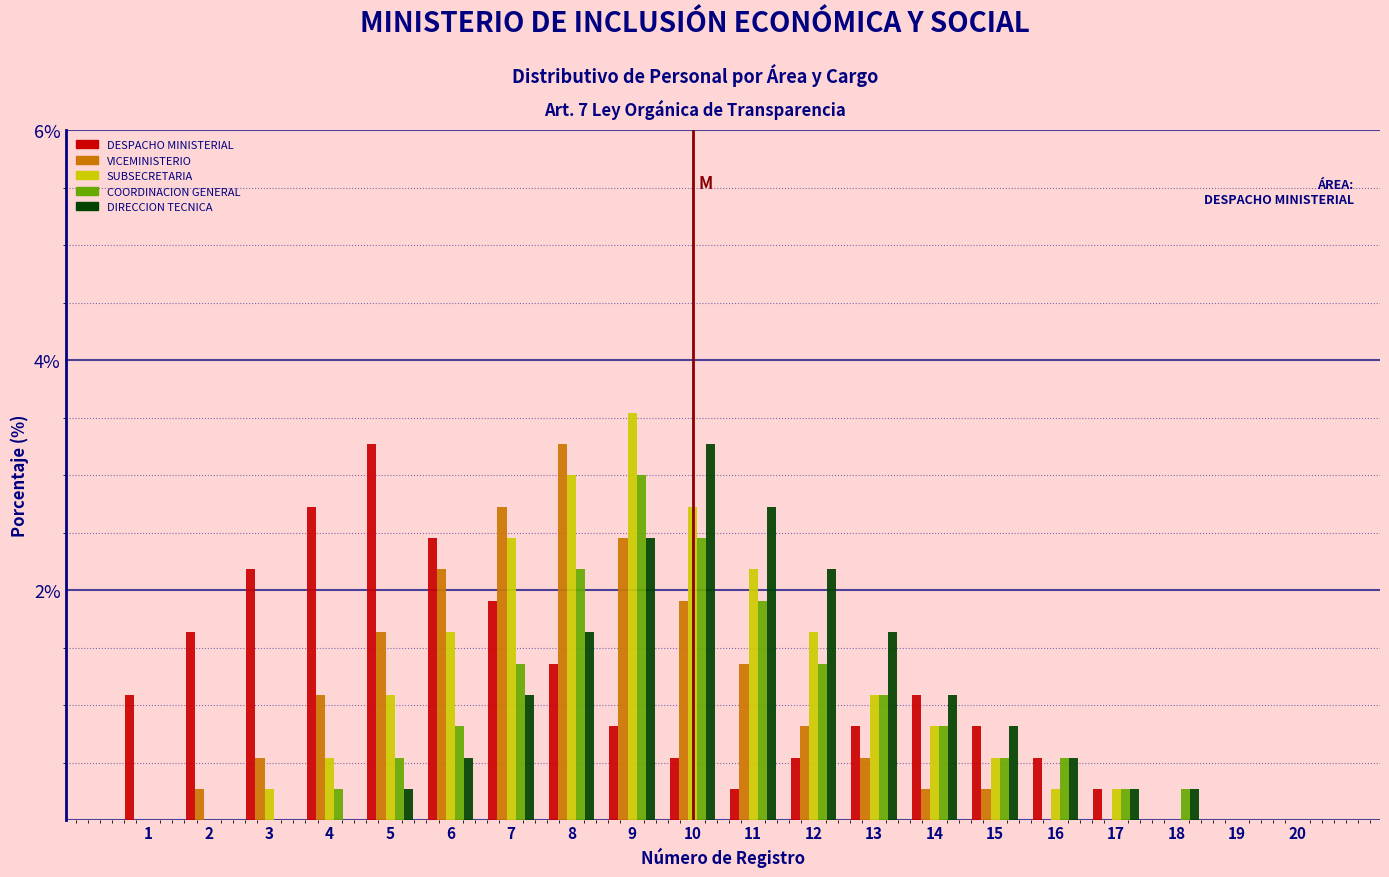

At which category is the sum across all series the highest?

9